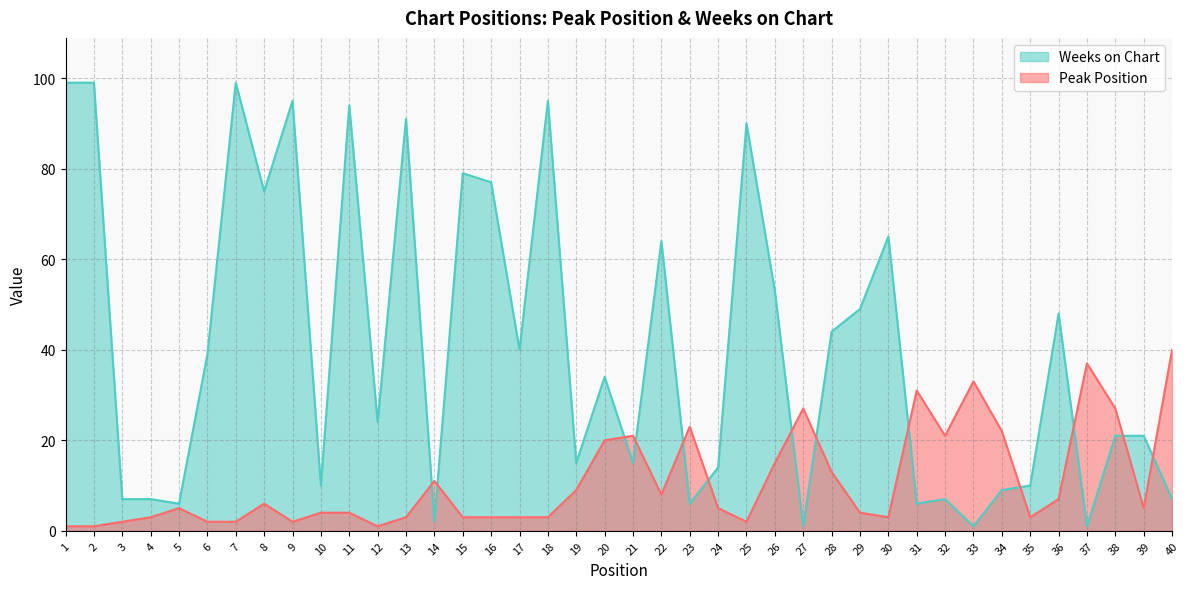

How many interior local peaks does the Peak Position series have?

9